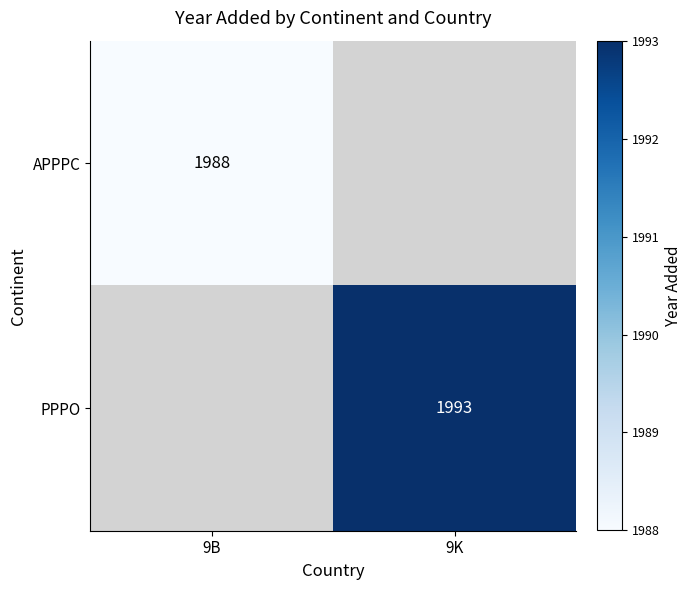

True or false: APPPC has a value of 2676.1 at 9B.

False